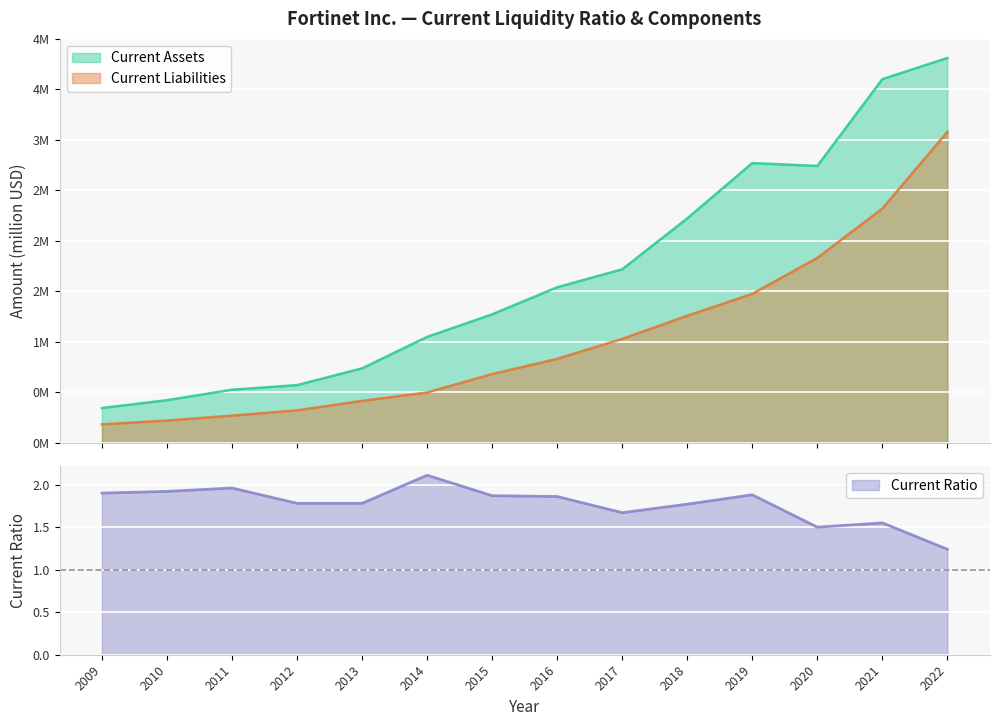

How many intersections are there between Current Ratio and Current Liabilities?

1